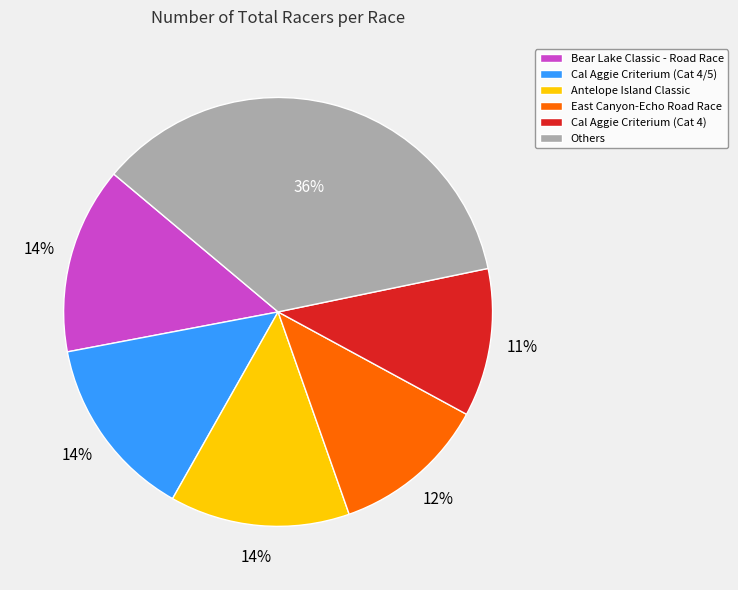

Between Cal Aggie Criterium (Cat 4/5) and East Canyon-Echo Road Race, which is larger?

Cal Aggie Criterium (Cat 4/5)